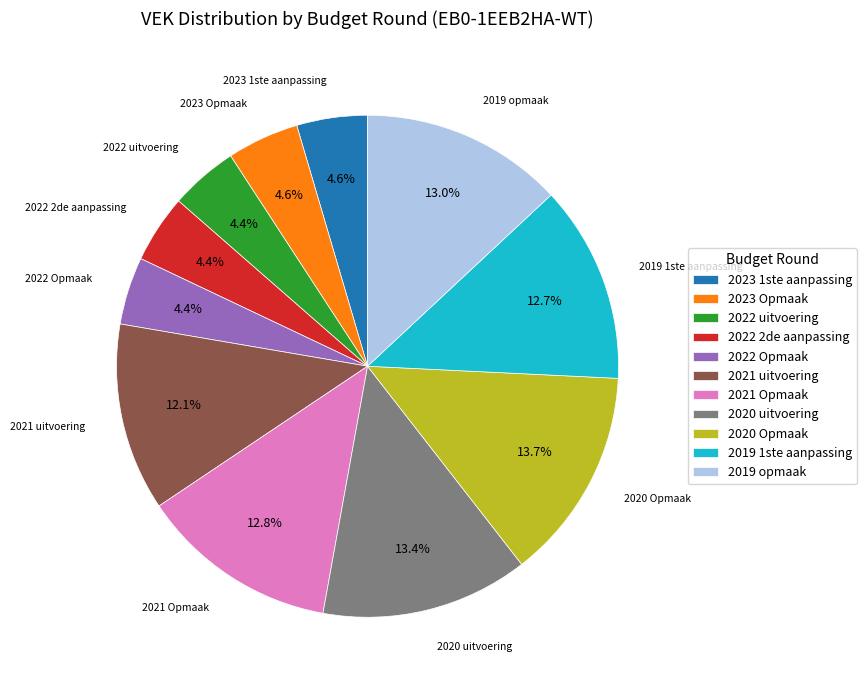

What is the ratio of the value at 2022 Opmaak to the value at 2019 1ste aanpassing?

0.3